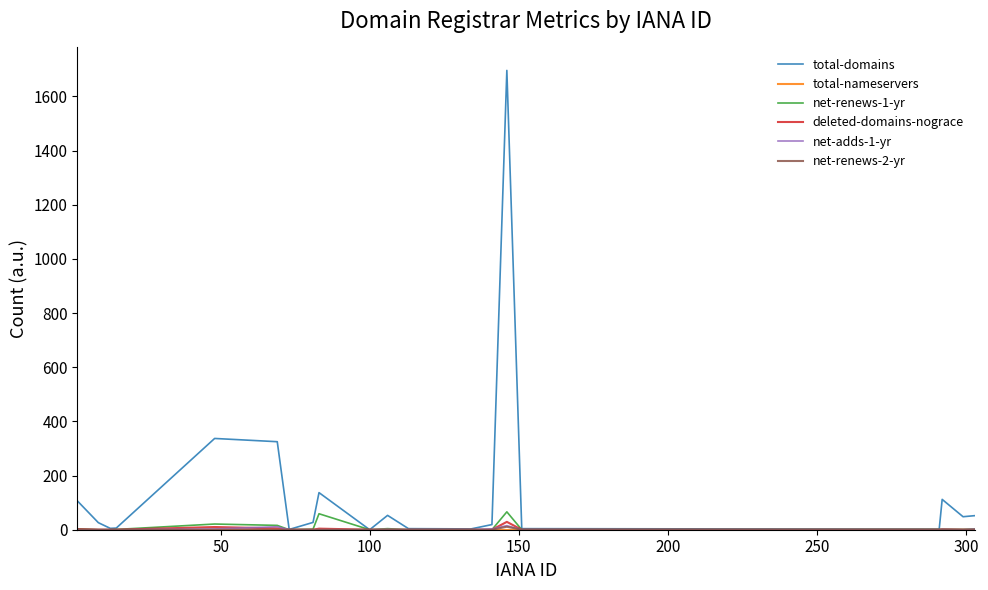

Does the chart have visible grid lines?

No